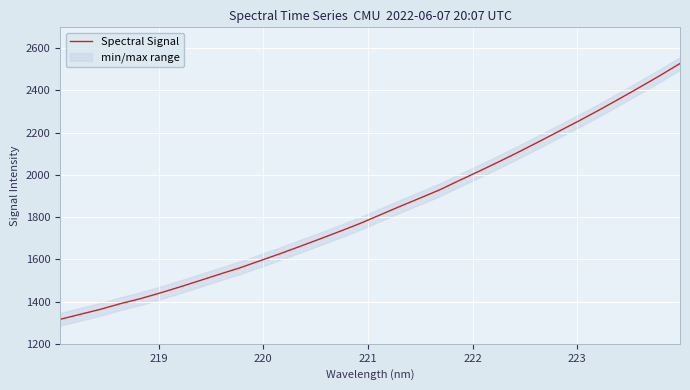

What is the minimum value for Spectral Signal?

1315.8